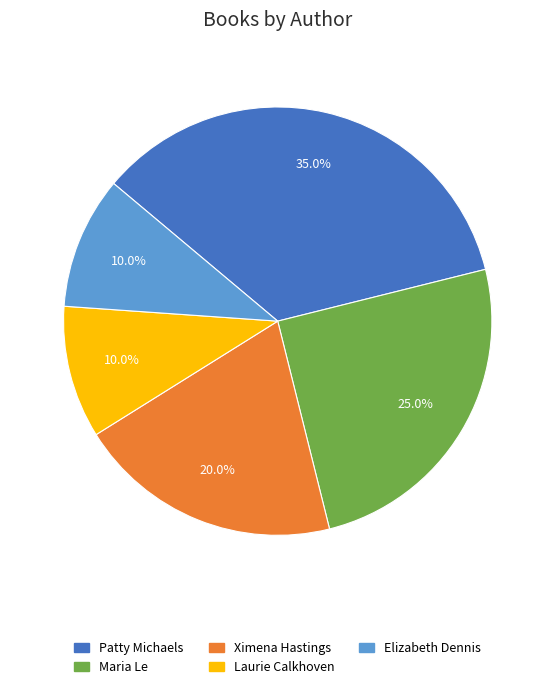

Approximately how many times larger is the value at Maria Le compared to Patty Michaels?

0.7